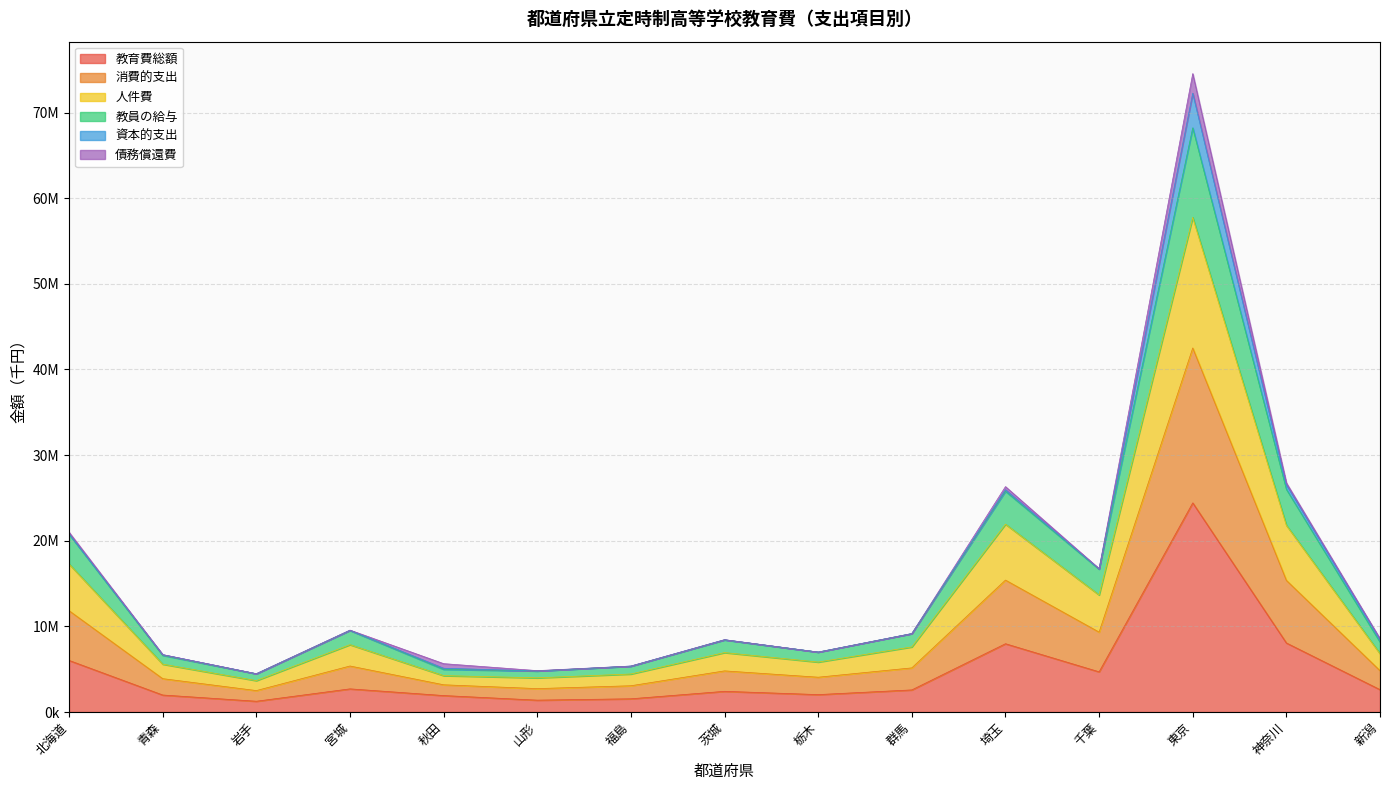

Between 青森 and 群馬, which series saw the biggest shift?

消費的支出